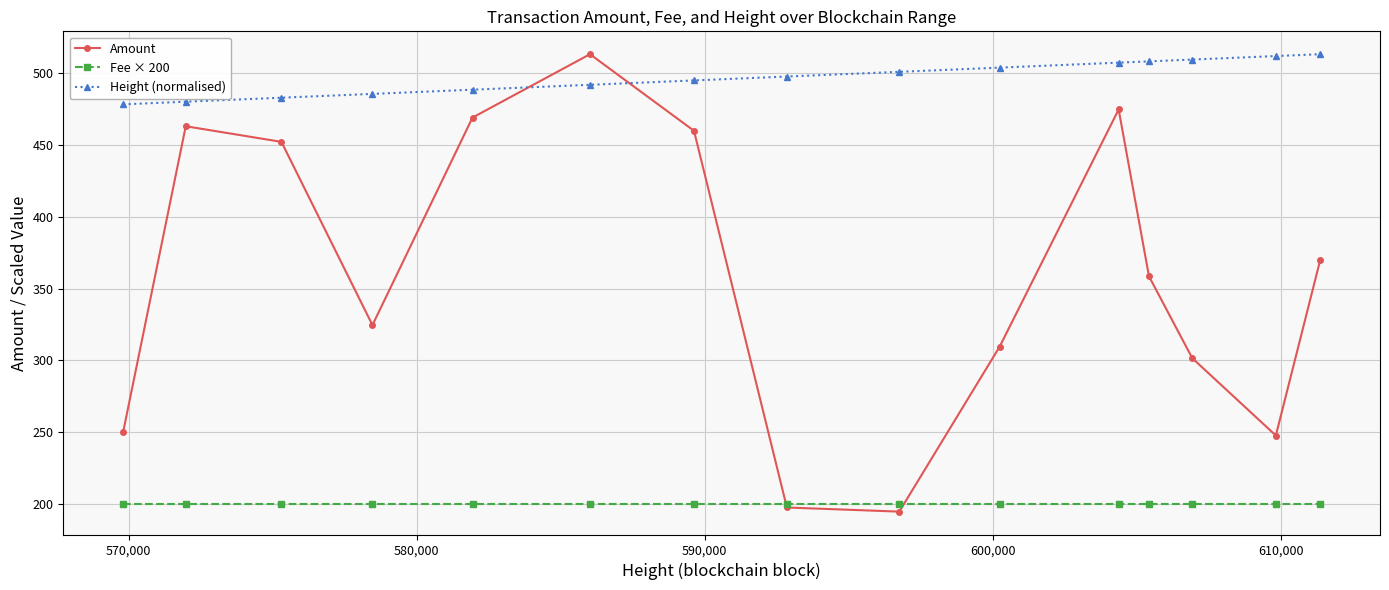

Does the chart display data point markers on the line(s)?

Yes